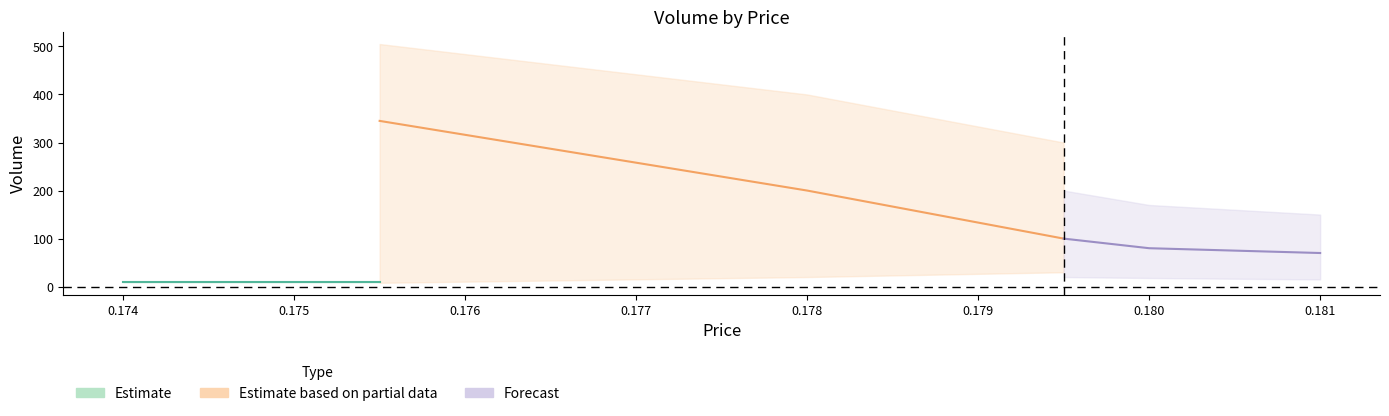

Is it true that the value at 14:18:22 is 4?

False